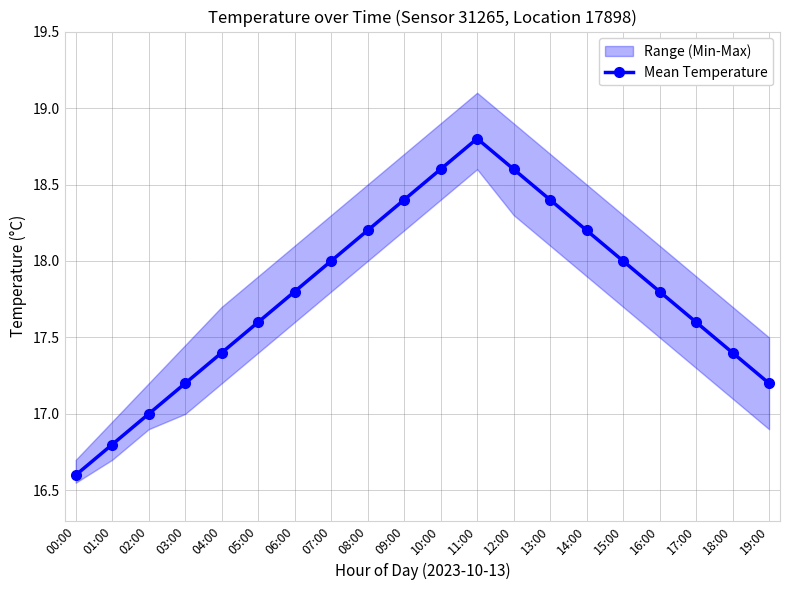

True or false: Mean Temperature has a value of 26.7 at 15:00.

False